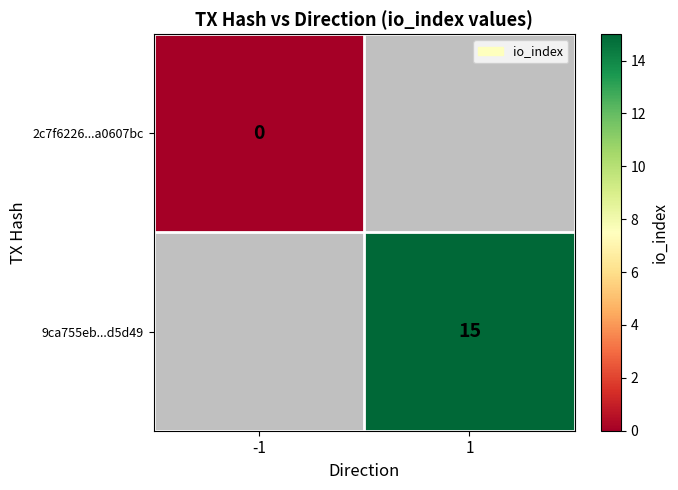

The value of 9ca755eb...d5d49 at 1 is 22. True or false?

False